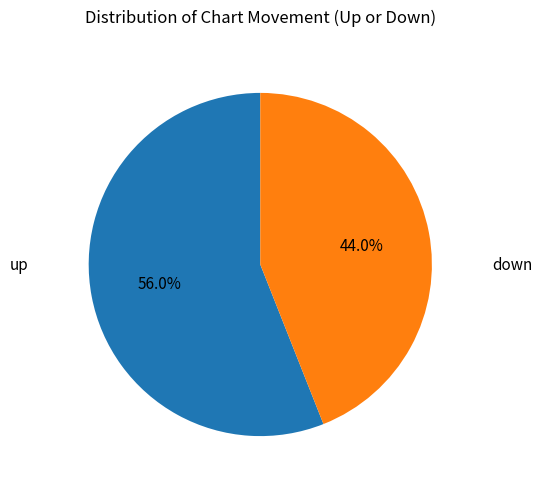

To the nearest percent, what is the difference between the up and down slice percentages?

12%